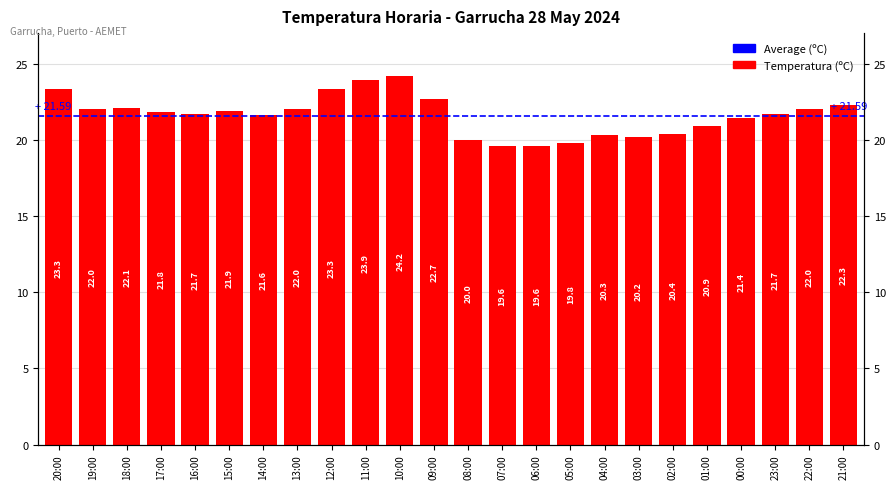

Rank the categories by value from highest to lowest.

10:00, 11:00, 20:00, 12:00, 09:00, 21:00, 18:00, 19:00, 13:00, 22:00, 15:00, 17:00, 16:00, 23:00, 14:00, 00:00, 01:00, 02:00, 04:00, 03:00, 08:00, 05:00, 07:00, 06:00